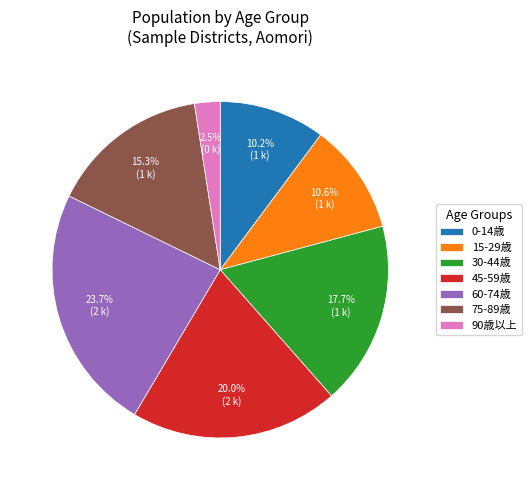

What is the largest slice in the pie chart?

60-74歳